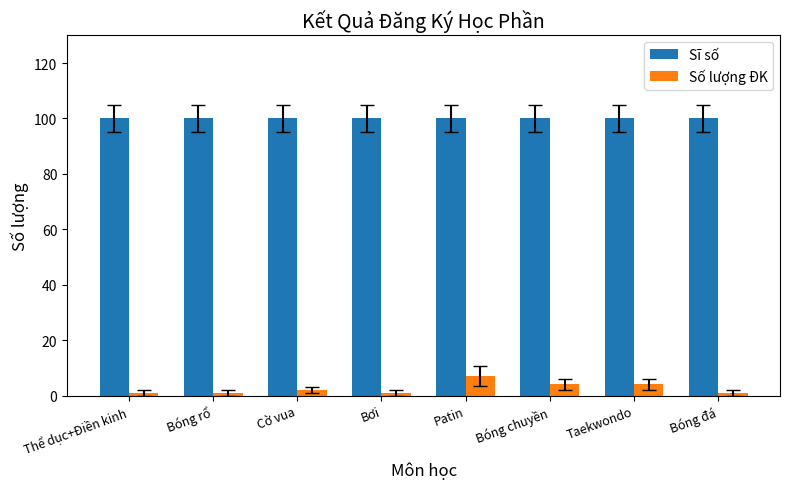

What is the approximate value of Số lượng ĐK at Bơi?

1